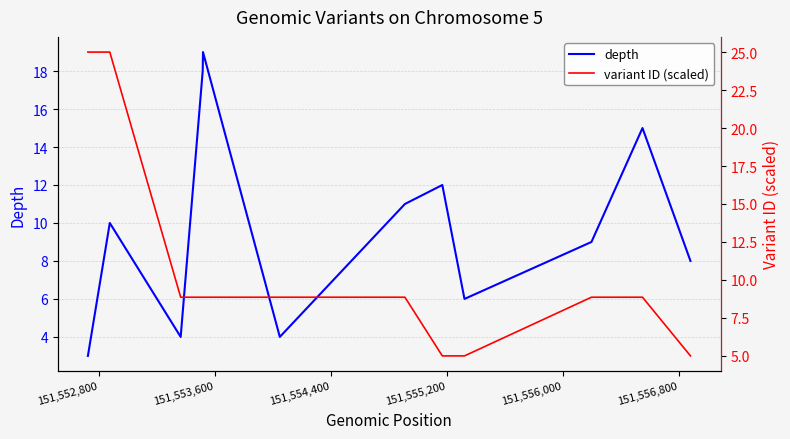

What is the lowest value of the depth series?

3